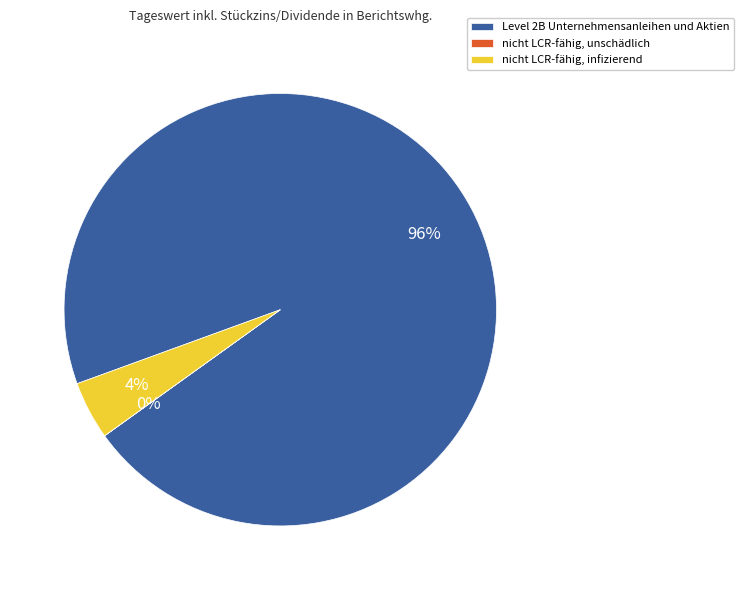

Between Level 2B Unternehmensanleihen und Aktien and nicht LCR-fähig, infizierend, which is larger?

Level 2B Unternehmensanleihen und Aktien